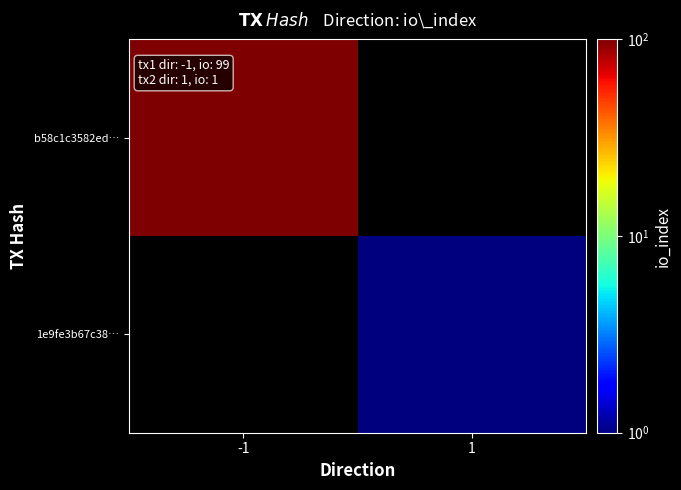

True or false: b58c1c3582ed… has a value of 174.0 at -1.

False